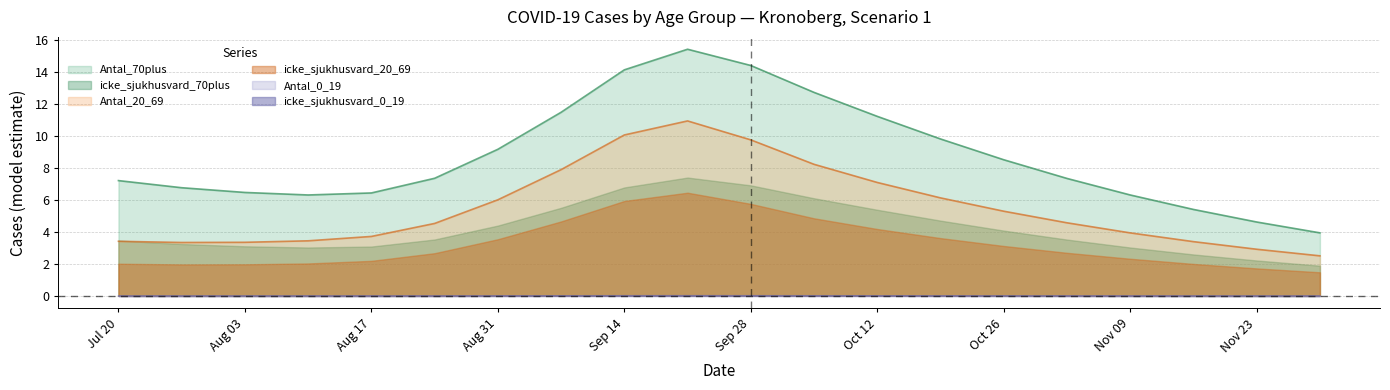

What is the difference between the highest and lowest values at Aug 31?

9.2